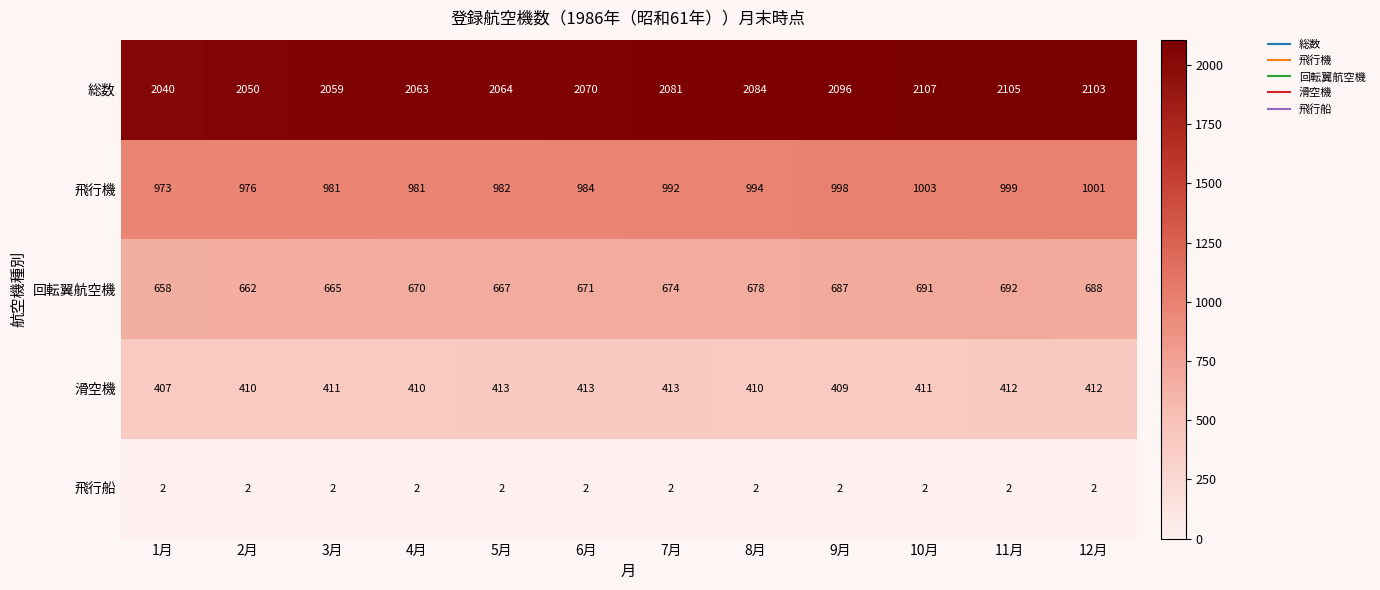

At which category does the chart reach its peak across all series?

10月